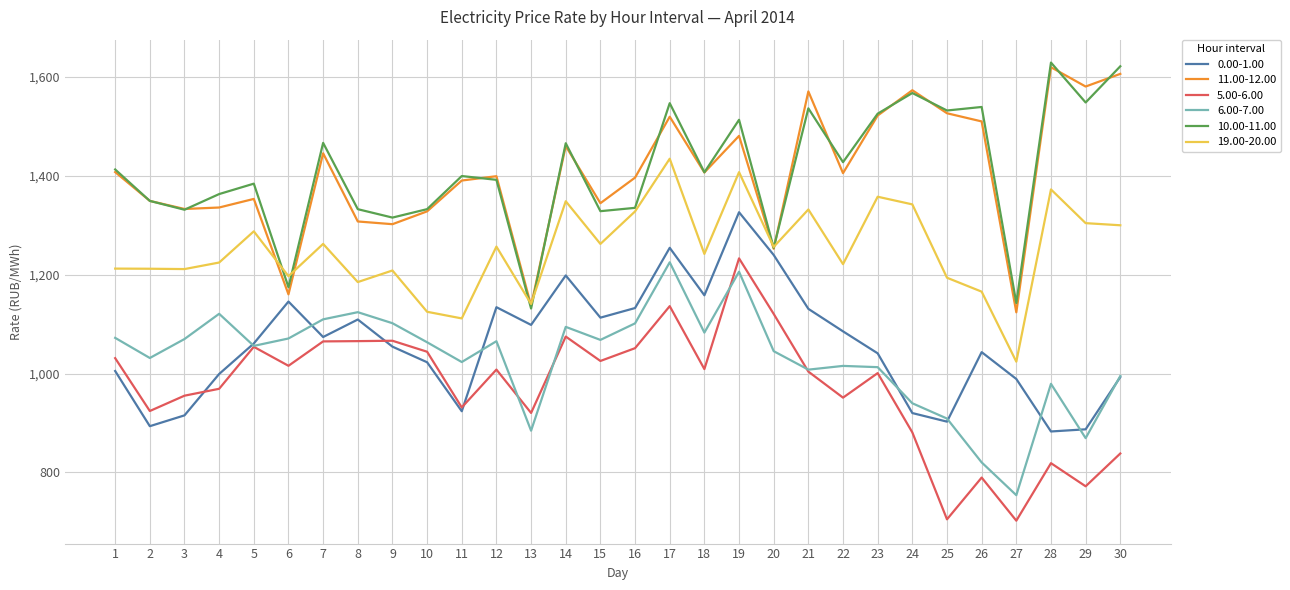

What is the difference between the maximum and second lowest values in the 19.00-20.00 series?

323.1